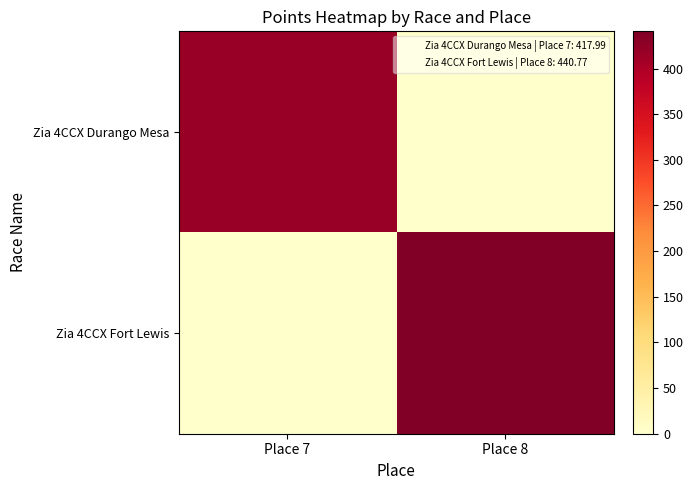

What is the greatest value displayed?

440.8